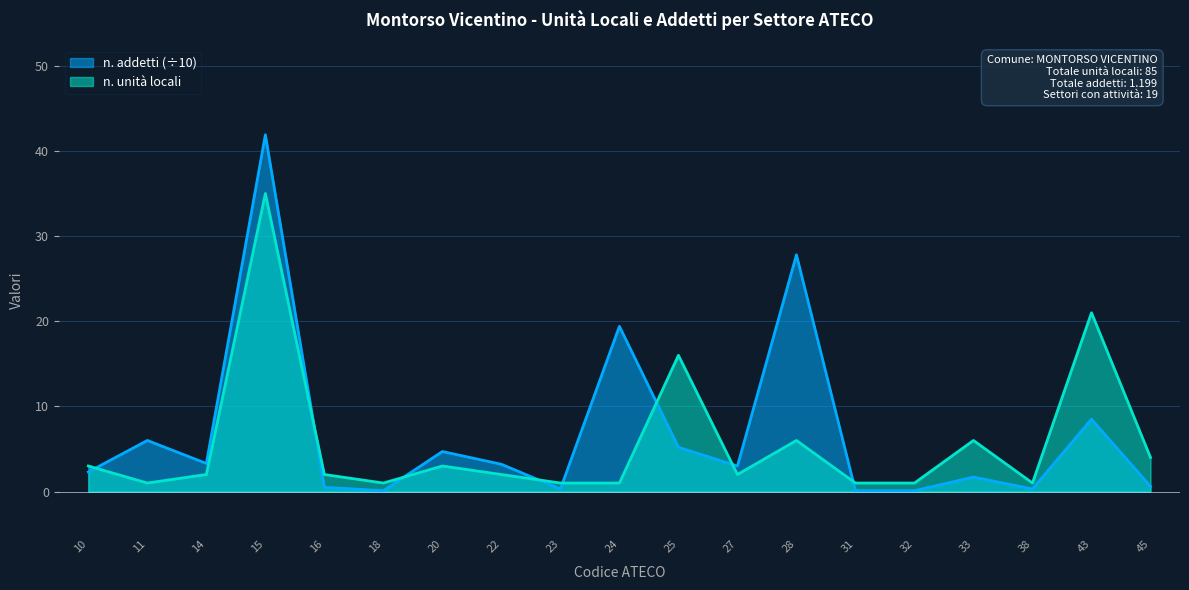

Reading right to left, extract all data points from this chart.

n. unità locali: 45=4.0	43=21.0	38=1.0	33=6.0	32=1.0	31=1.0	28=6.0	27=2.0	25=16.0	24=1.0	23=1.0	22=2.0	20=3.0	18=1.0	16=2.0	15=35.0	14=2.0	11=1.0	10=3.0
n. addetti: 45=0.6	43=8.5	38=0.3	33=1.7	32=0.1	31=0.1	28=27.8	27=3.0	25=5.2	24=19.4	23=0.3	22=3.2	20=4.7	18=0.1	16=0.5	15=41.9	14=3.3	11=6.0	10=2.3